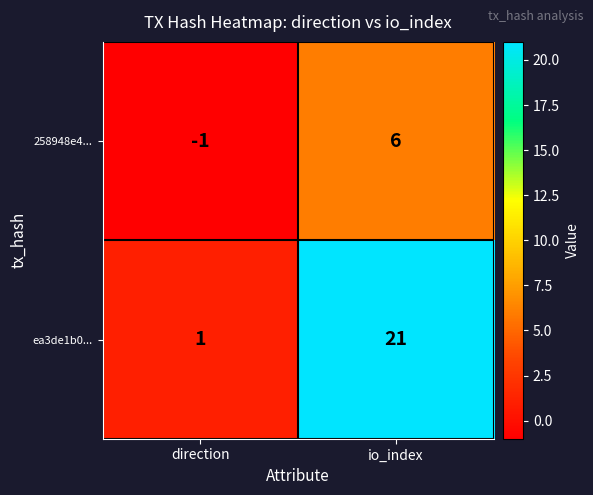

Which series changed the most between direction and io_index?

ea3de1b0...